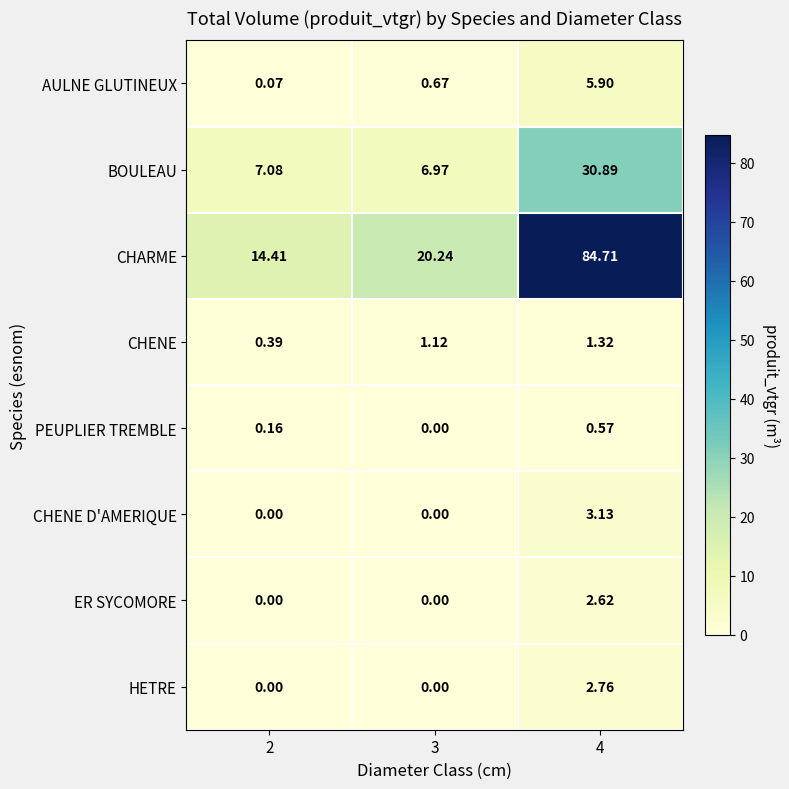

Rank the series at 4 from highest to lowest value.

CHARME, BOULEAU, AULNE GLUTINEUX, CHENE D'AMERIQUE, HETRE, ER SYCOMORE, CHENE, PEUPLIER TREMBLE